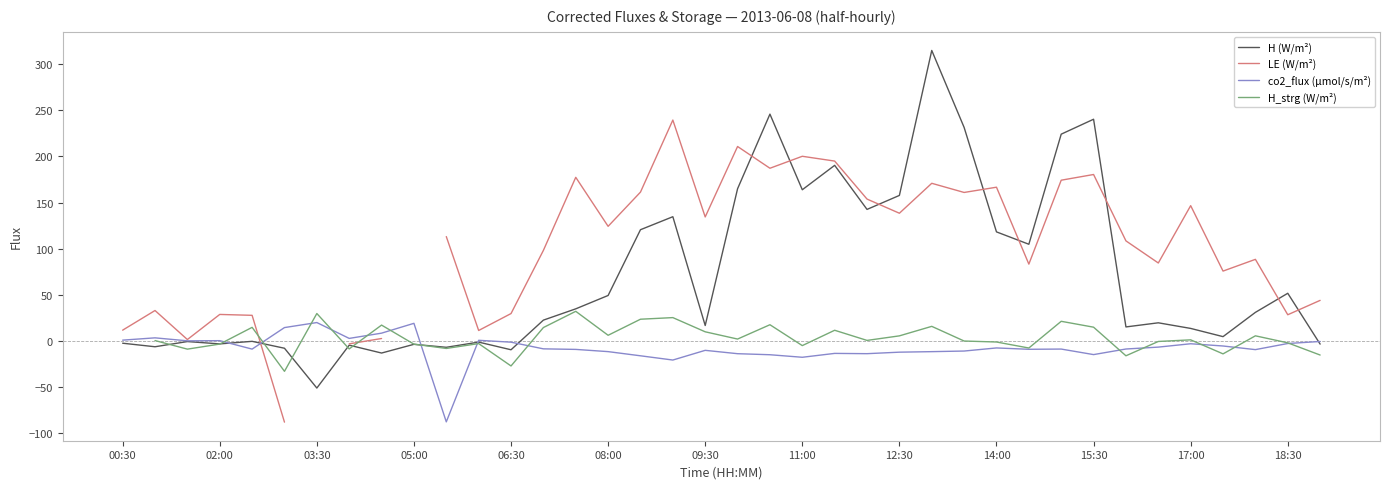

What is the total value across all series at 28?

172.0